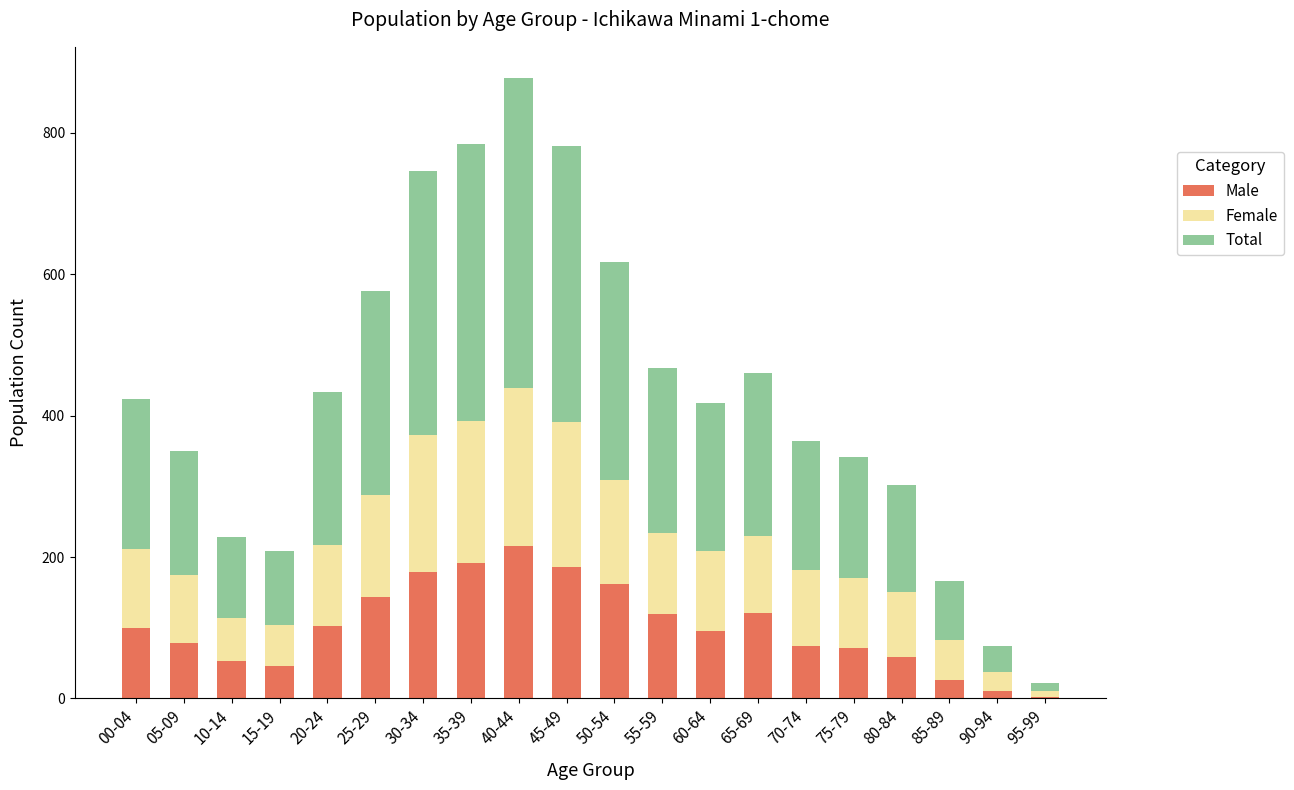

At which label does Male reach its peak?

40-44